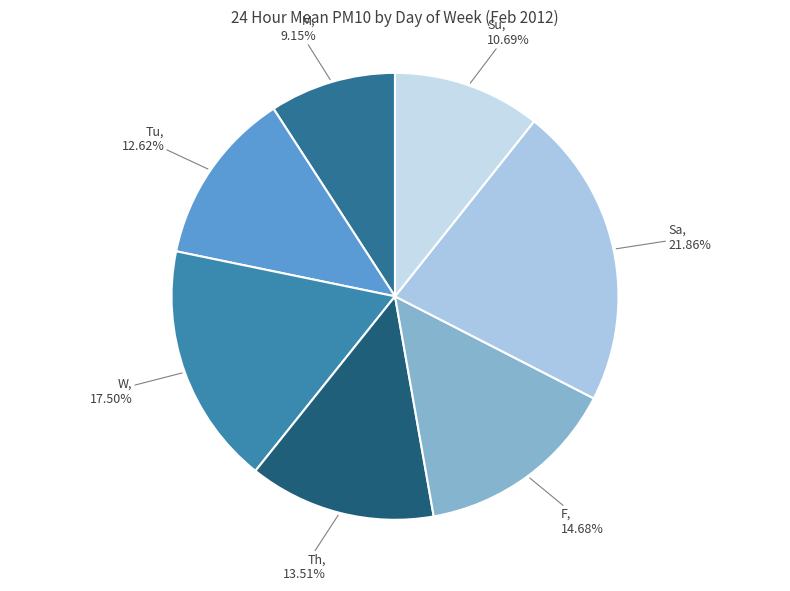

Count the number of slices in the pie.

7